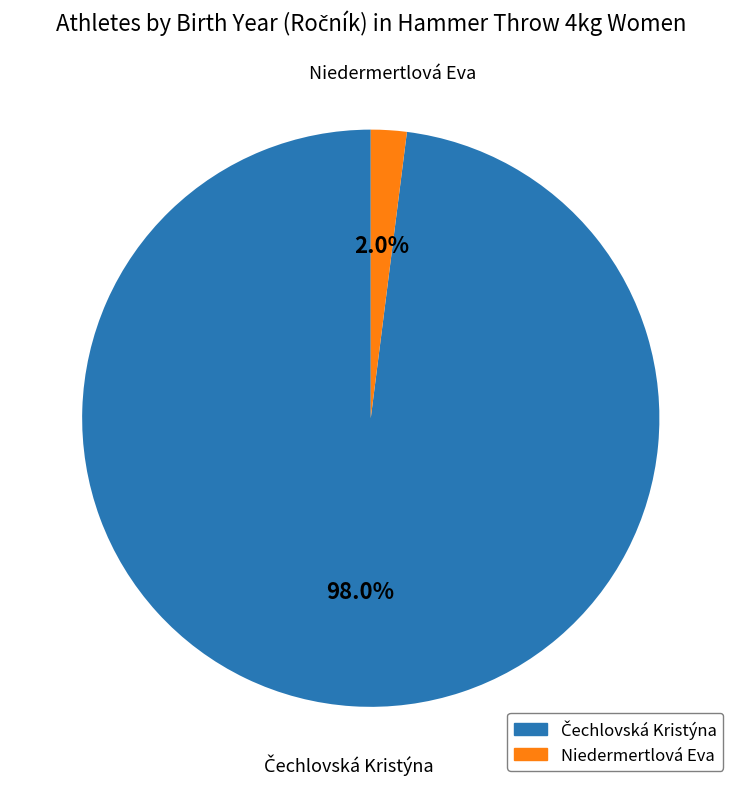

How many slices are in this pie chart?

2